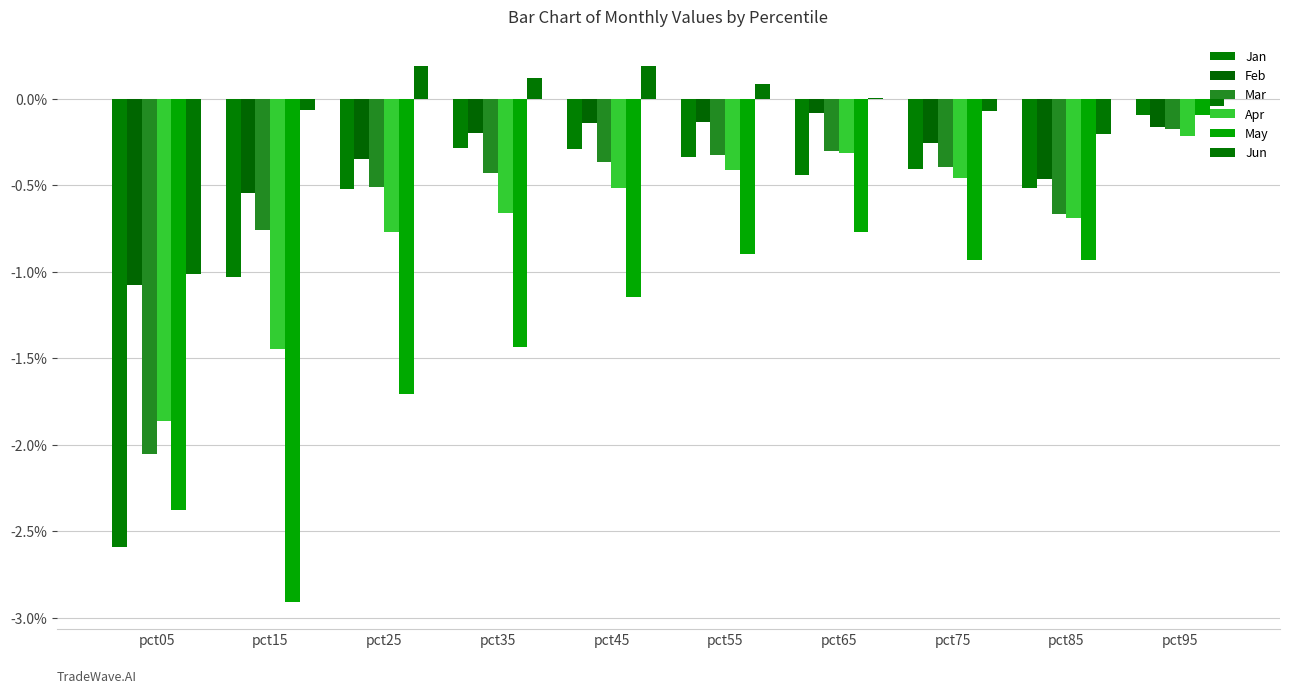

What value does the Mar series have at pct55?

-0.3